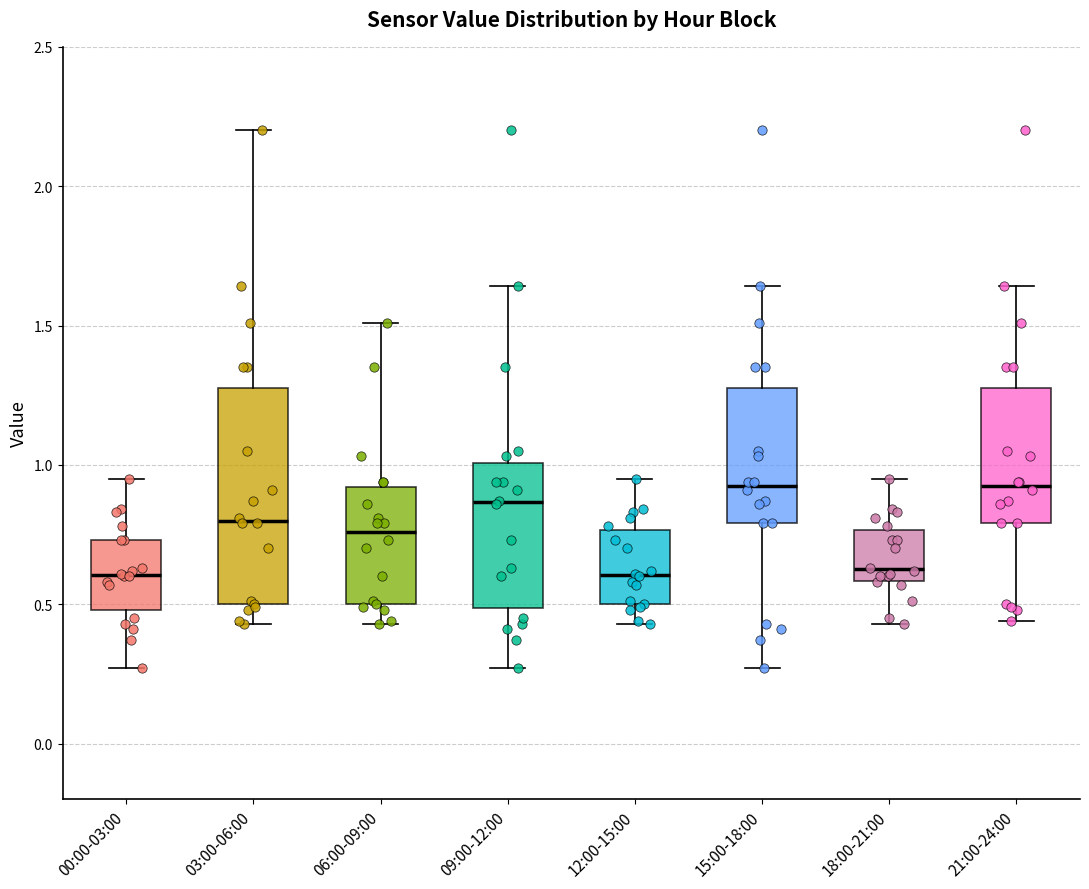

Comparing the boxes themselves (not the whiskers), which one is the tallest?

03:00-06:00